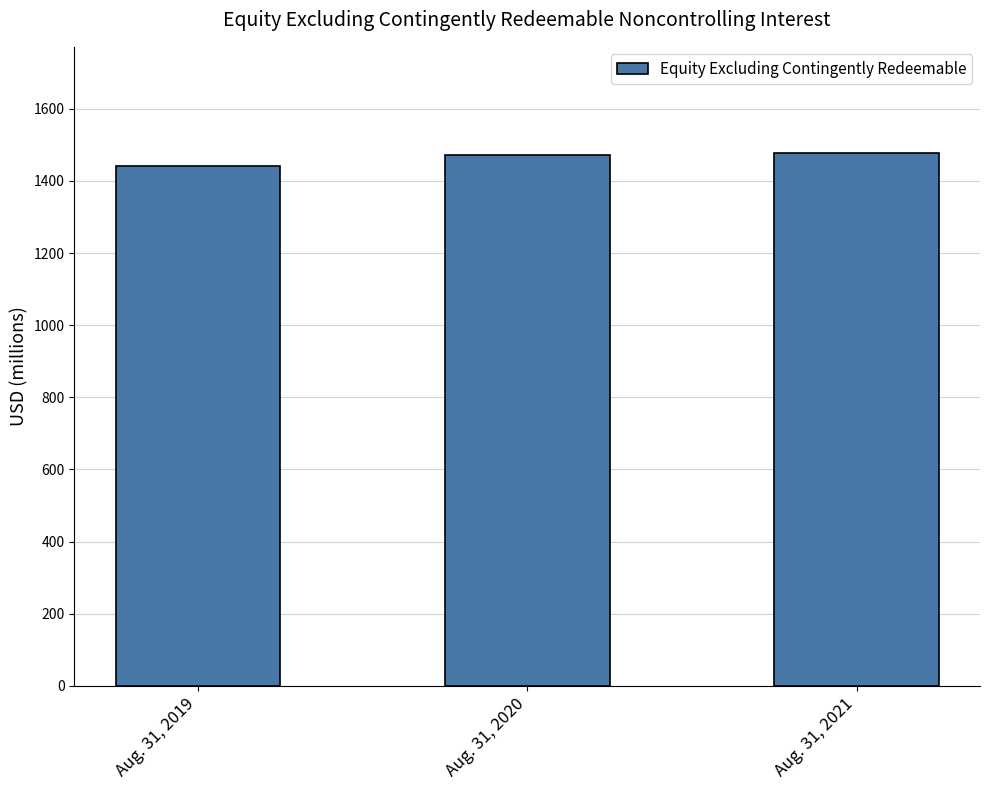

True or false: the data shows 2264.3 at Aug. 31, 2021.

False